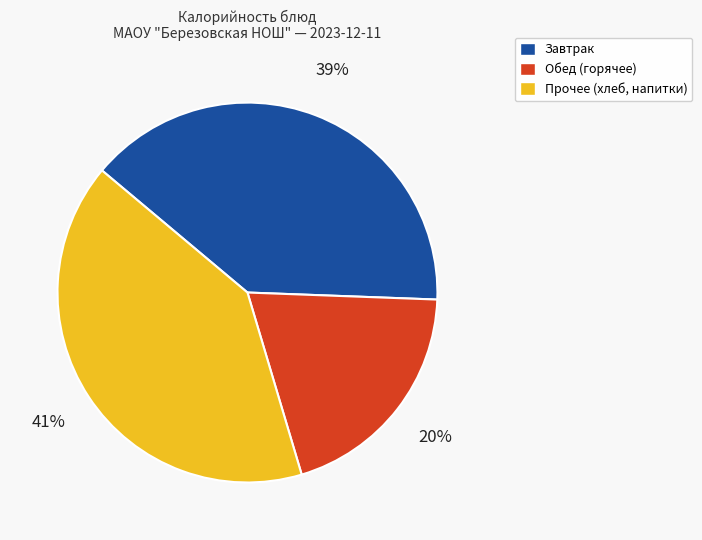

How many segments does this pie chart have?

3